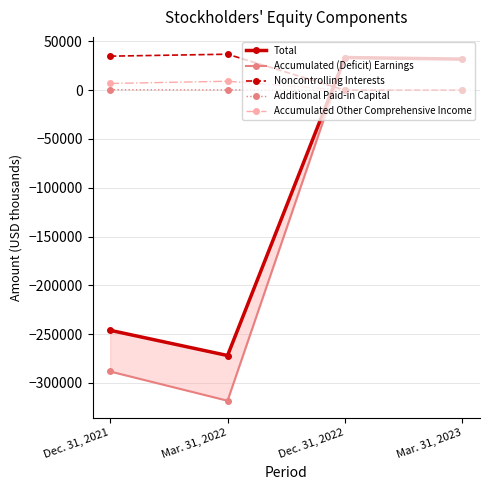

Between Dec. 31, 2021 and Mar. 31, 2023, which is larger?

Mar. 31, 2023